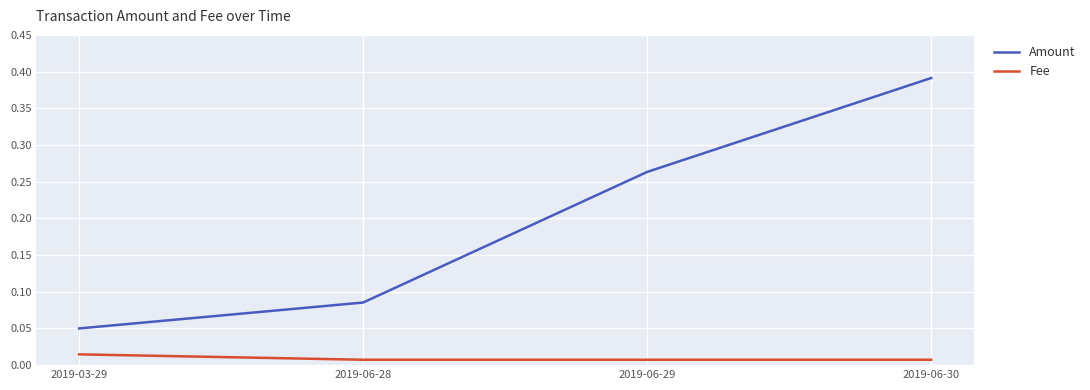

List the series in order of their overall mean, lowest first.

Fee, Amount